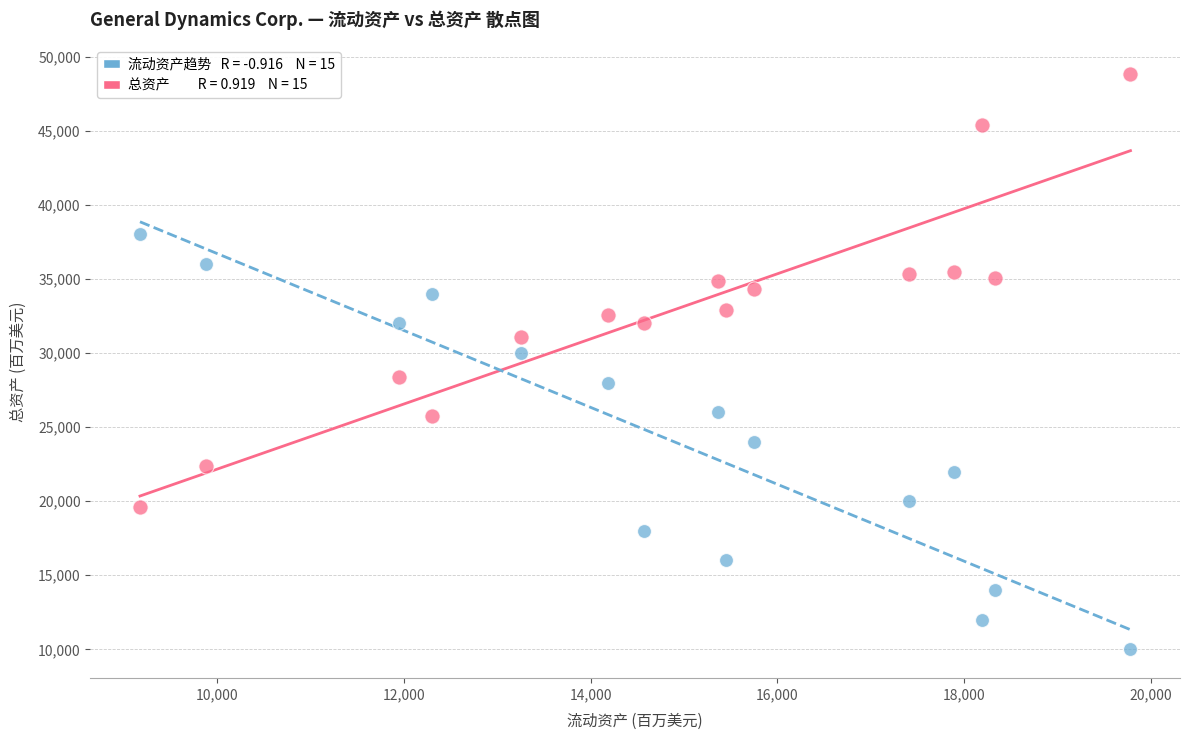

Across all data points, what is the range of Y values (max minus min)?

38841